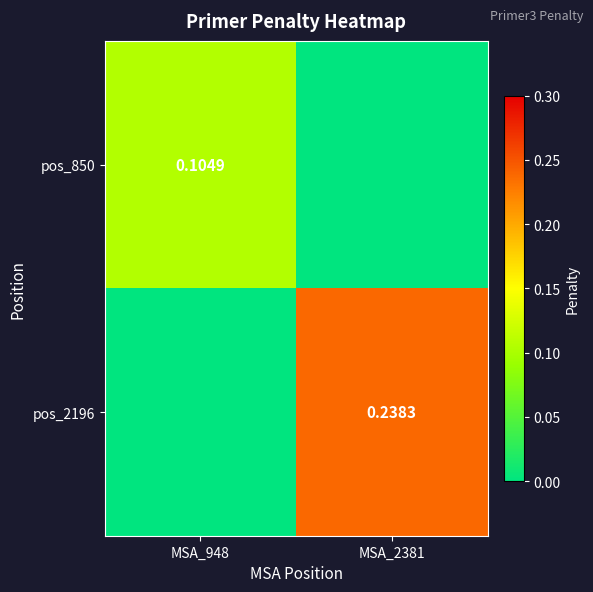

Between MSA_948 and MSA_2381, which series saw the biggest shift?

pos_2196